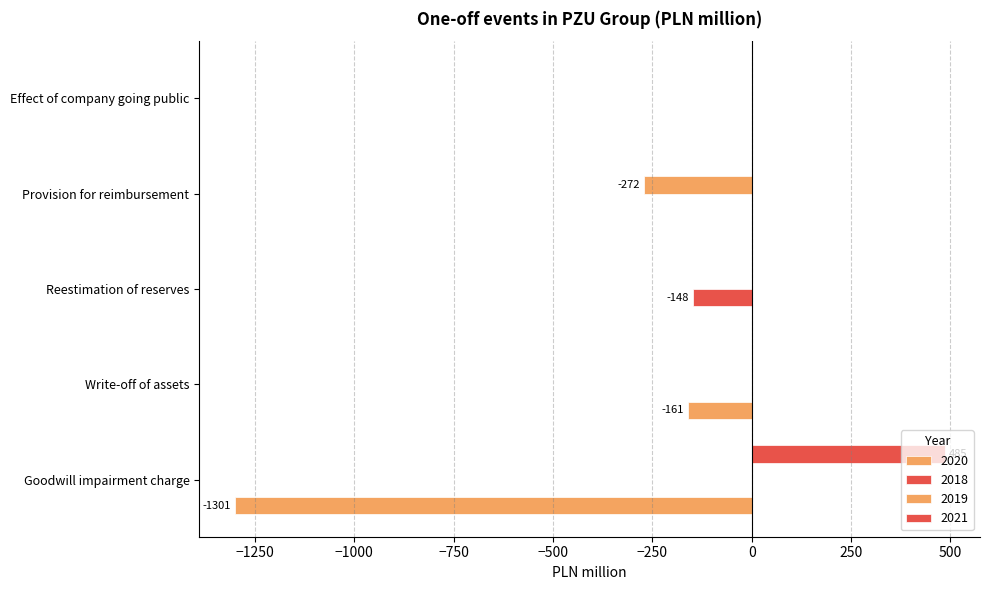

Count the number of categories in the chart.

5